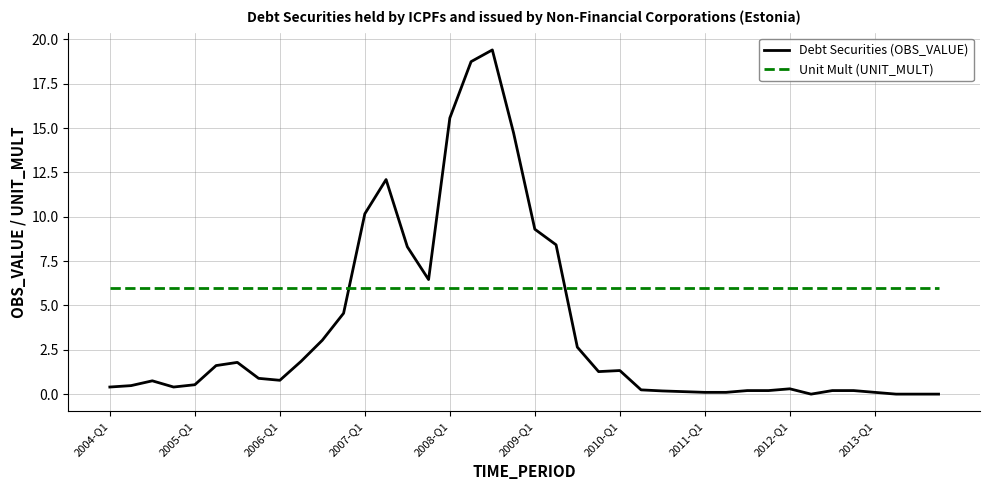

Rank the series by their average value, from highest to lowest.

Unit Mult (UNIT_MULT), Debt Securities (OBS_VALUE)